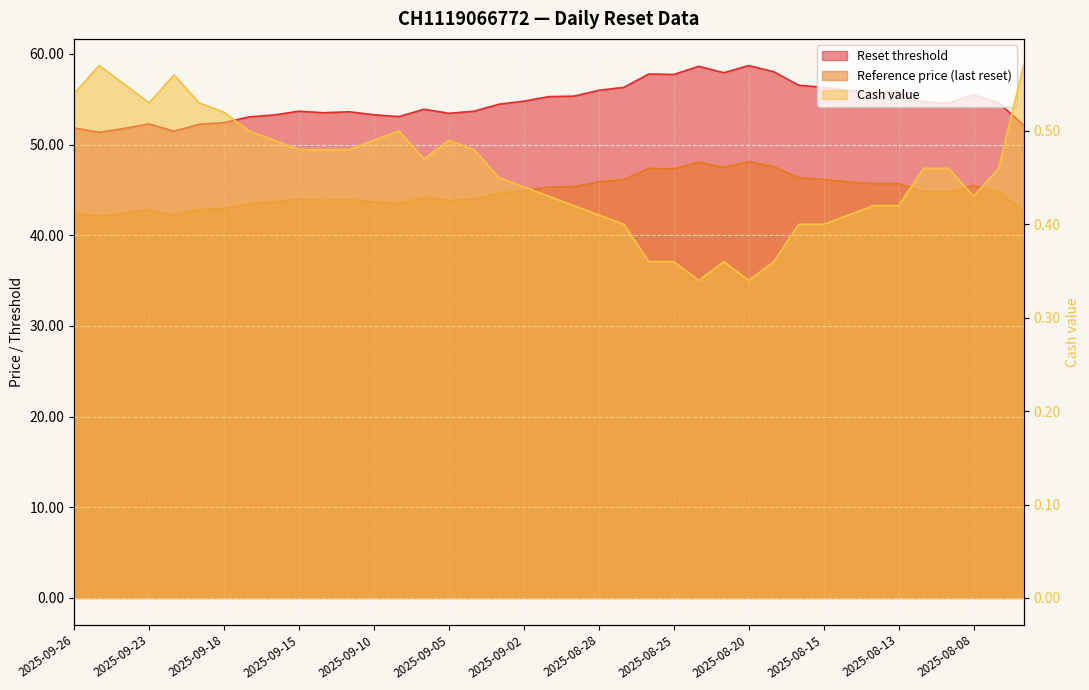

What is the smallest value displayed?

0.3